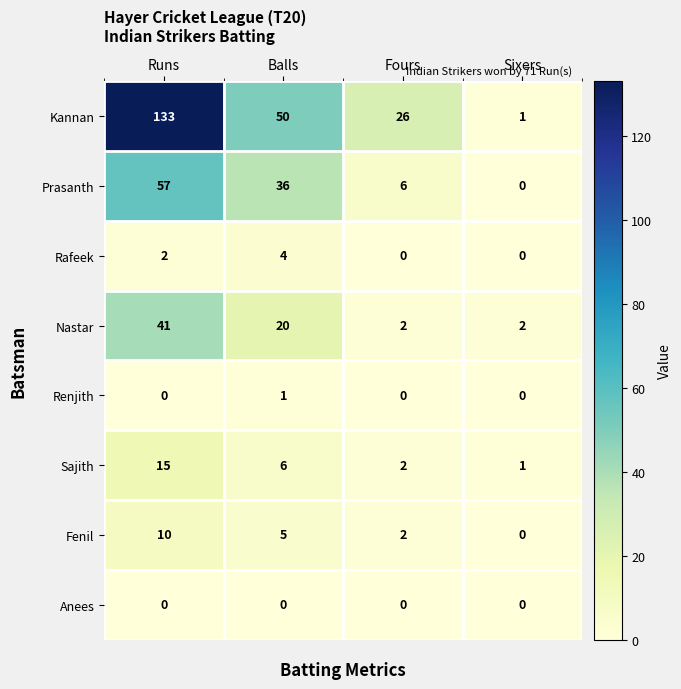

What is the spread (max minus min) of values at Sixers?

2